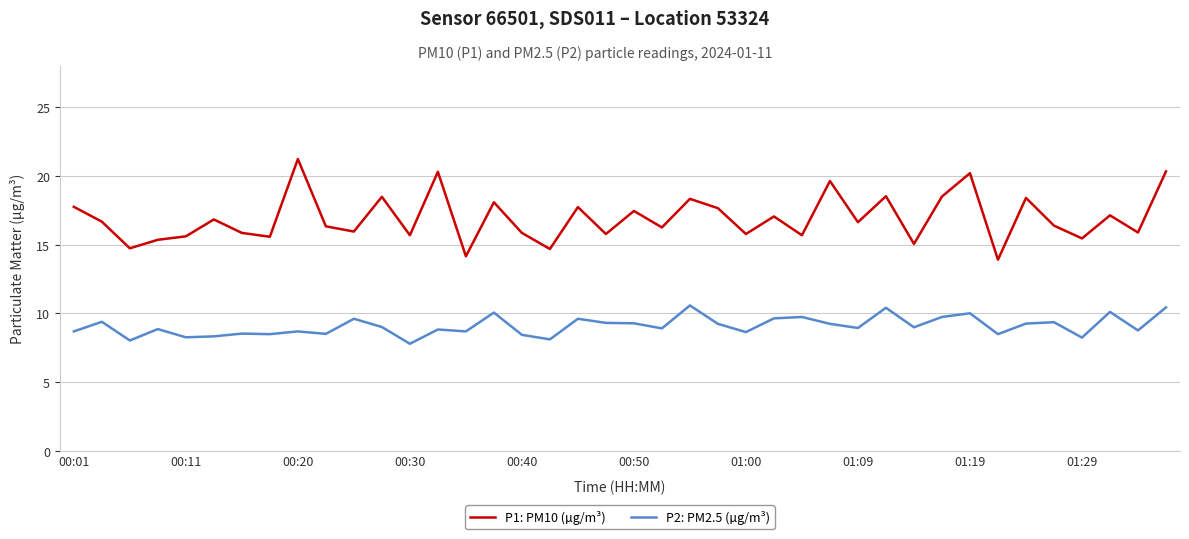

At how many categories does at least one series exceed 10?

40